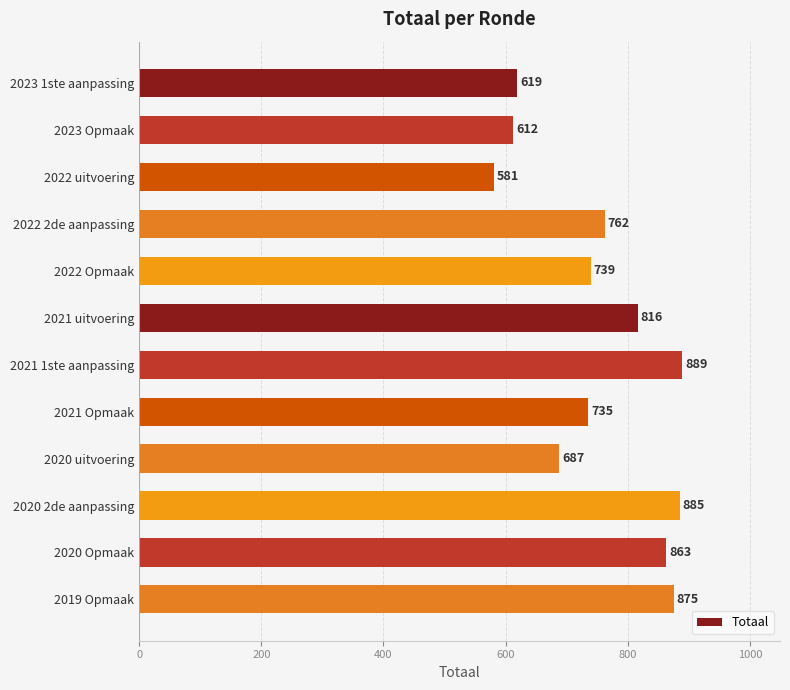

Rank the categories by value from highest to lowest.

2021 1ste aanpassing, 2020 2de aanpassing, 2019 Opmaak, 2020 Opmaak, 2021 uitvoering, 2022 2de aanpassing, 2022 Opmaak, 2021 Opmaak, 2020 uitvoering, 2023 1ste aanpassing, 2023 Opmaak, 2022 uitvoering